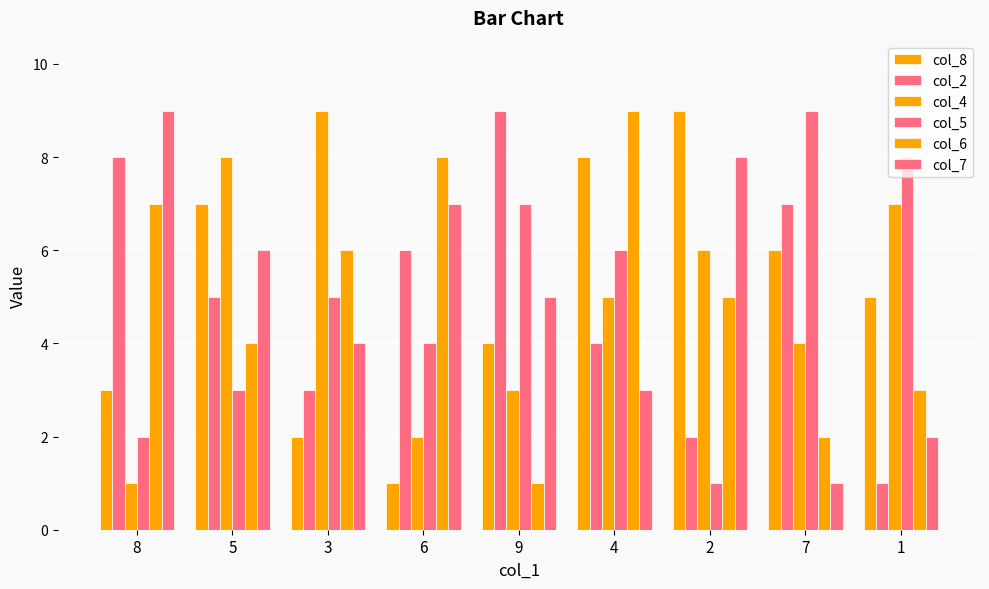

How many groups of bars are there?

9